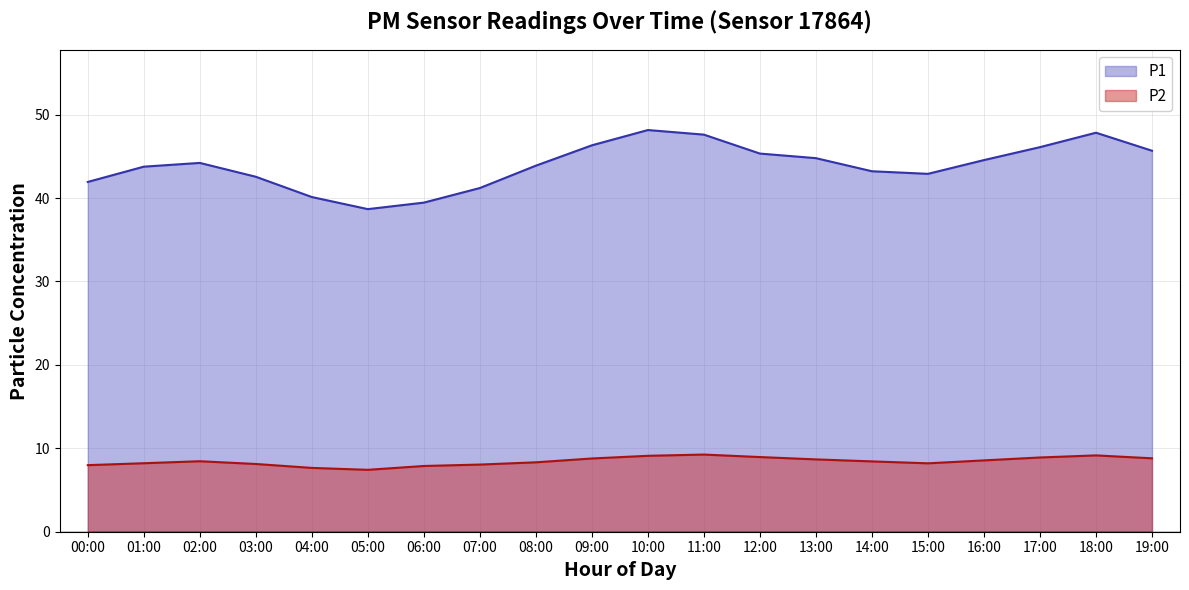

What is the value of the P2 (line) point at the 11th from the left?

9.1